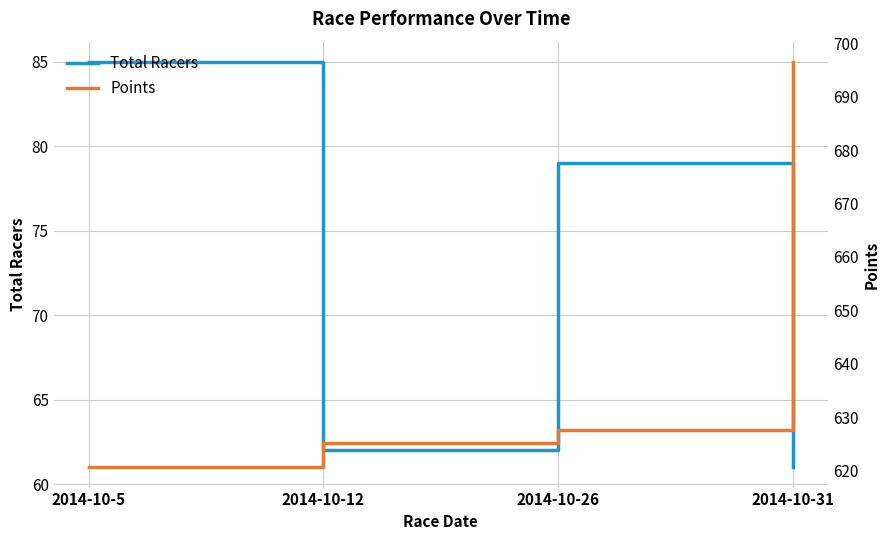

What is the value of the Total Racers point at the 1st from the left?

85.0